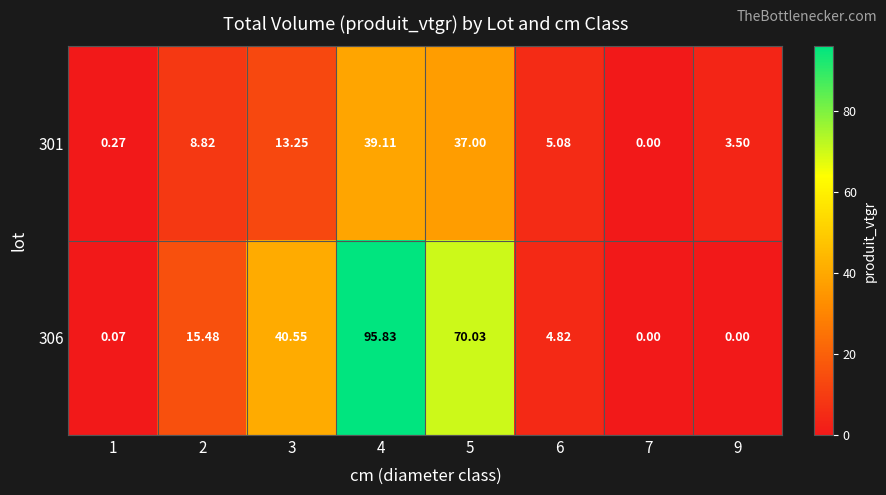

List the series in order of their overall mean, lowest first.

301, 306